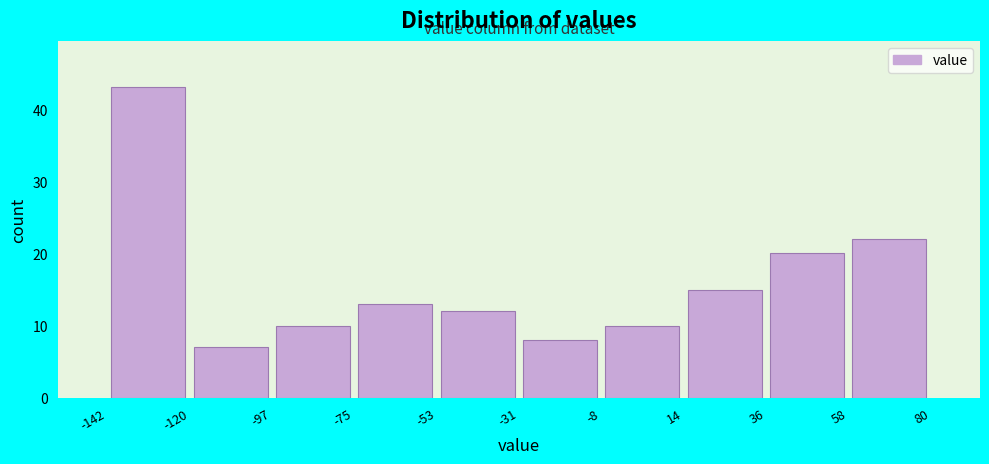

Reading left to right, transcribe this chart: for each bar, give the range it covers on the x-axis and its height. The values are not printed on the chart, so give them approximately, as read against the axis.

-142 to -120: 43
-120 to -97: 7
-97 to -75: 10
-75 to -53: 13
-53 to -31: 12
-31 to -8: 8
-8 to 14: 10
14 to 36: 15
36 to 58: 20
58 to 80: 22